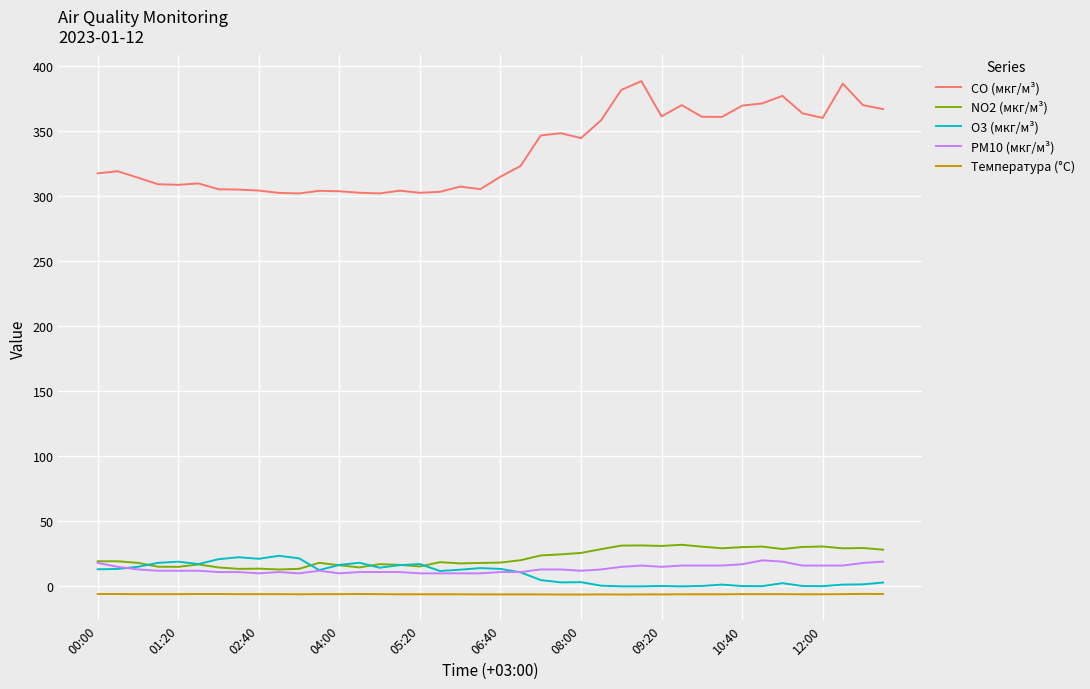

Which series has the largest total across all categories?

CO (мкг/м³)